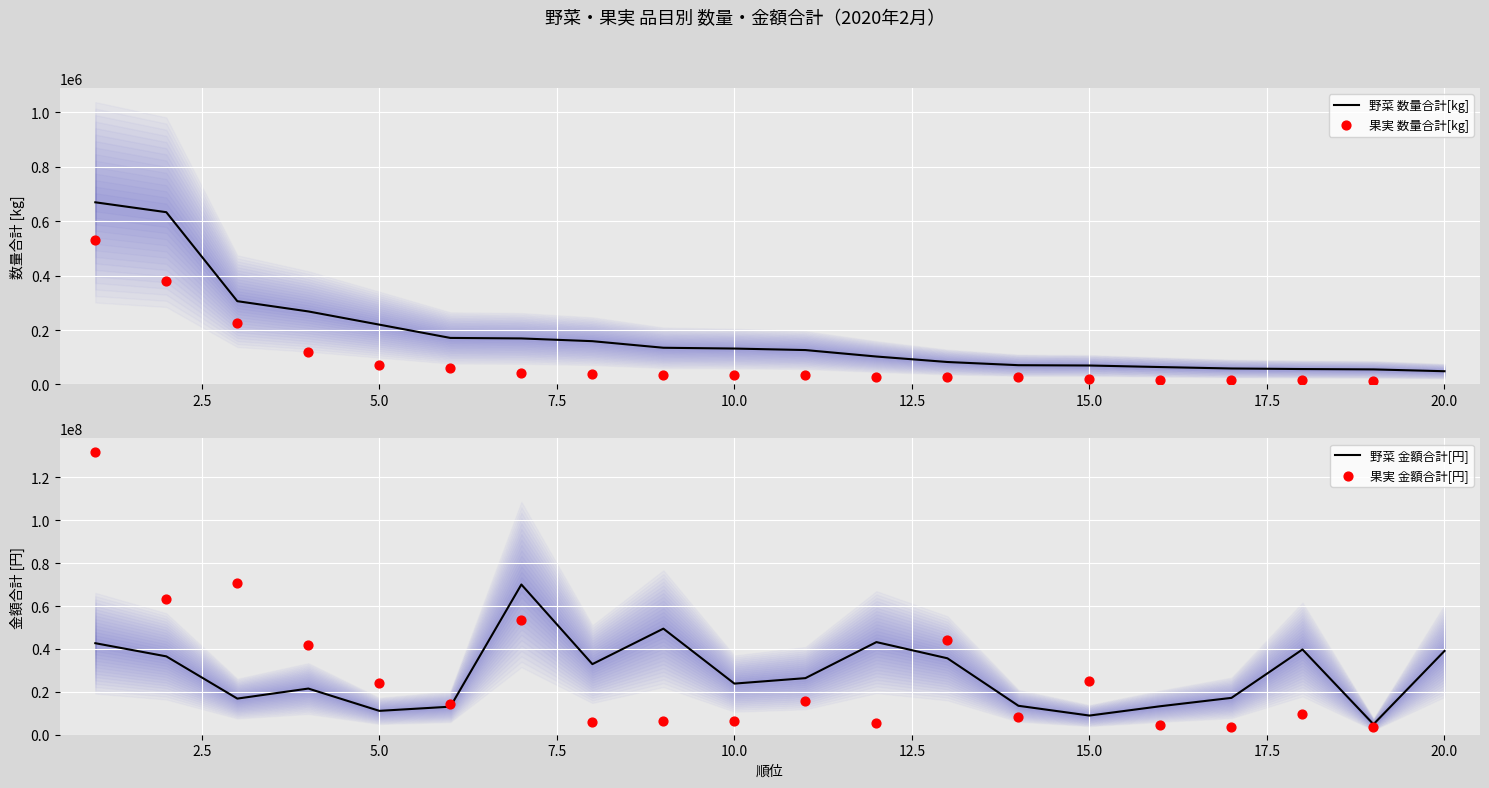

Which series has the largest total across all categories?

野菜 金額合計[円]